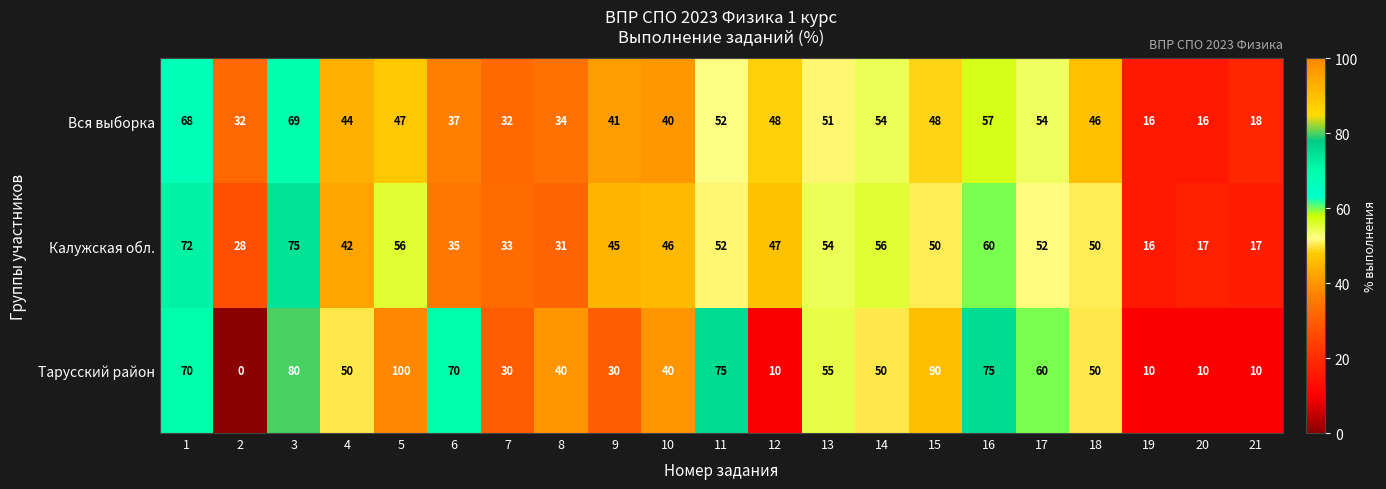

What is the total value across all series at 10?

126